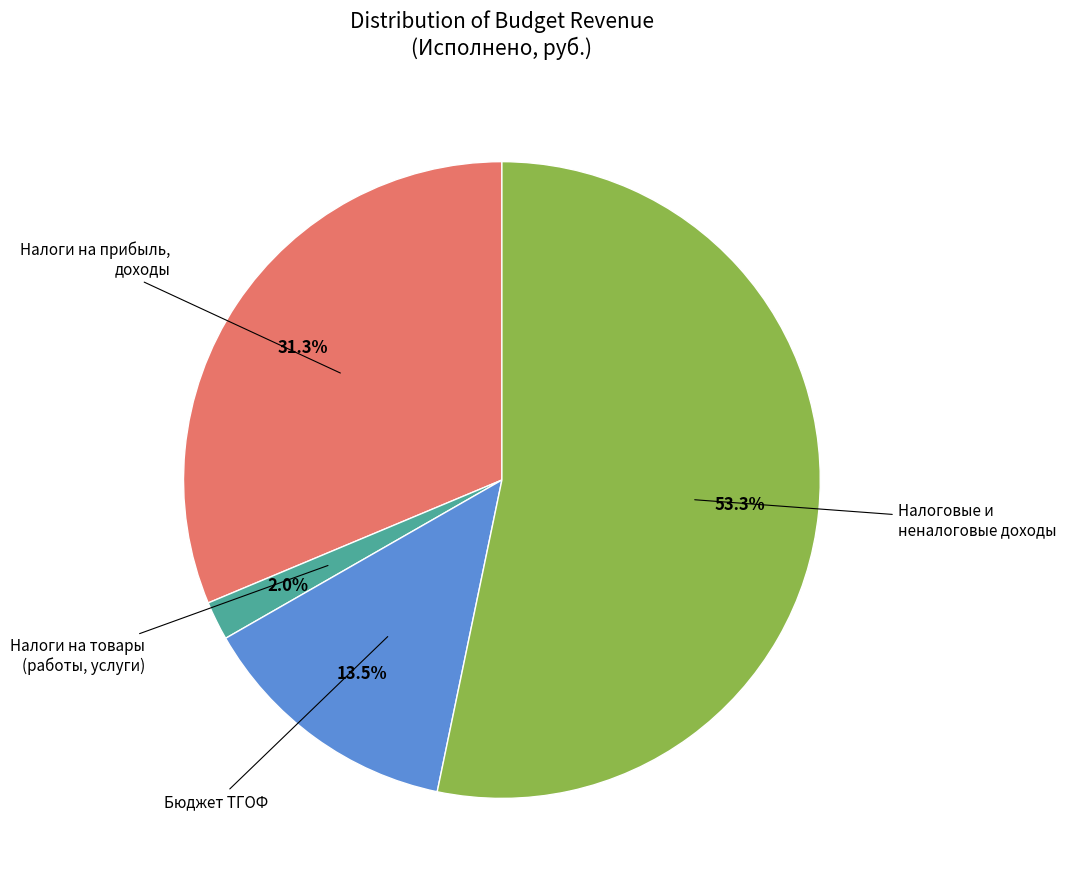

Count the number of slices in the pie.

4